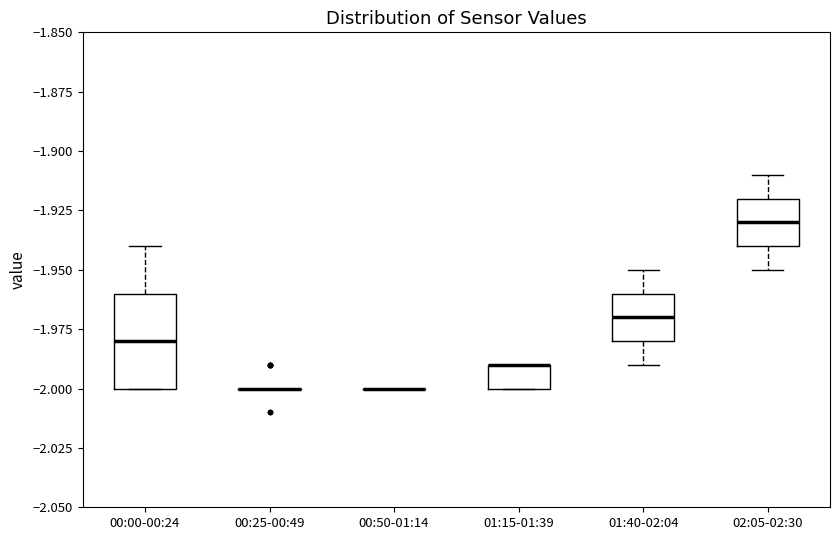

Reading left to right, transcribe this box plot: for each box, give where its median line is, the range the box spans, and where its two whiskers end, as read against the y-axis. The values are not printed on the chart, so give them approximately, as read against the axis.

00:00-00:24: median -1.98, box -2.00 to -1.96, whiskers -2.00 to -1.94
00:25-00:49: box collapsed to a line at -2.00, whiskers -2.00 to -2.00
00:50-01:14: box collapsed to a line at -2.00, whiskers -2.00 to -2.00
01:15-01:39: median -1.99 (drawn on the box's upper edge), box -2.00 to -1.99, whiskers -2.00 to -1.99
01:40-02:04: median -1.97, box -1.98 to -1.96, whiskers -1.99 to -1.95
02:05-02:30: median -1.93, box -1.94 to -1.92, whiskers -1.95 to -1.91